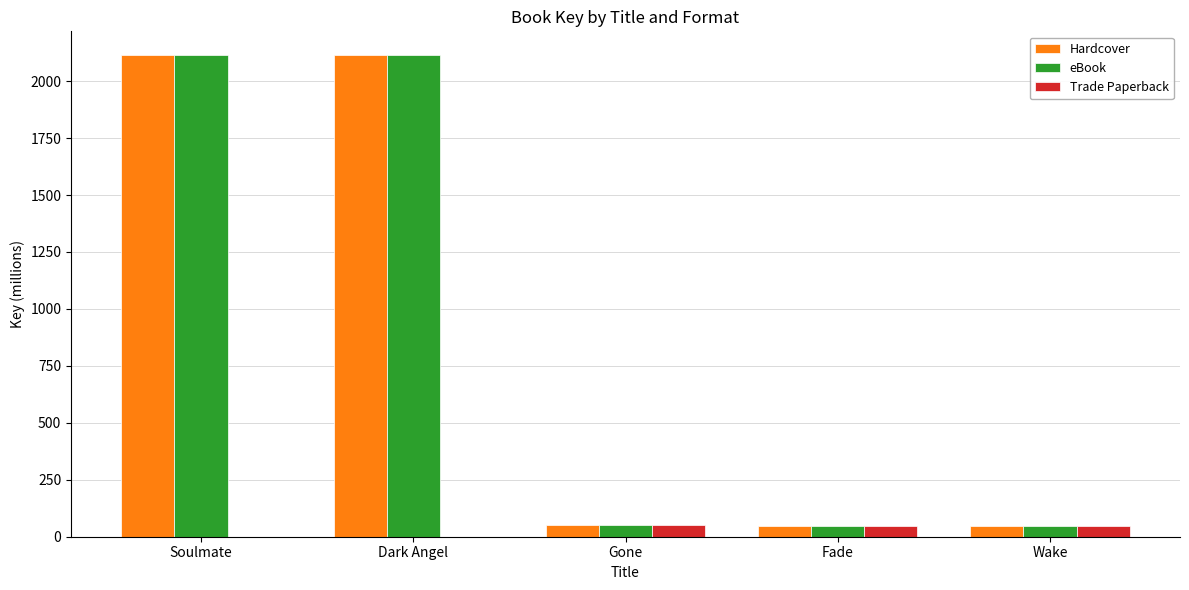

What is the maximum value shown in the chart?

2113.0